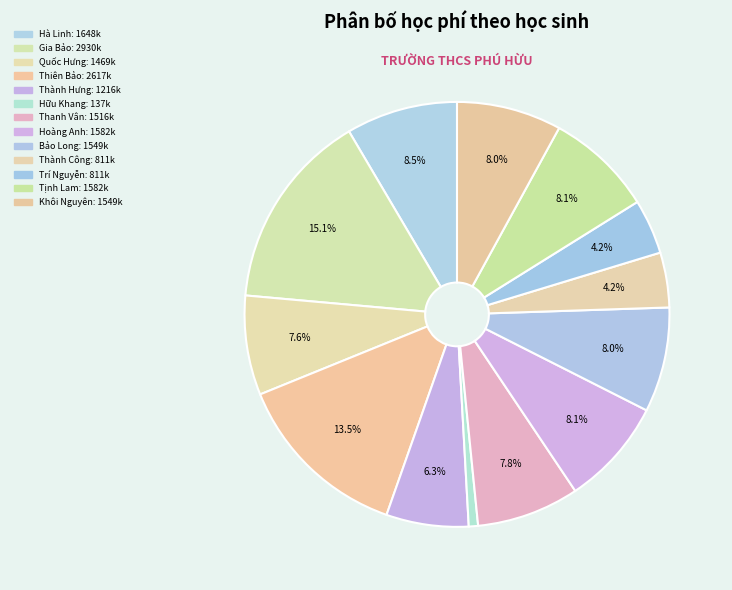

Does any single category account for the majority?

No